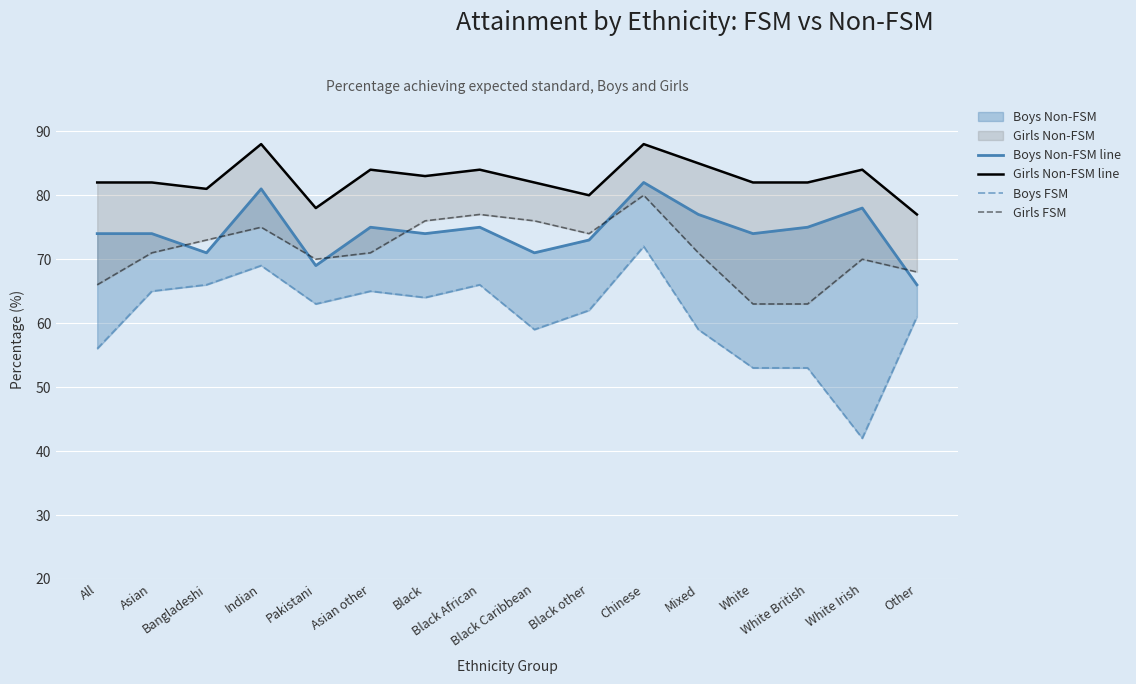

What is the approximate value of Boys FSM at Asian other, to the nearest 10?

60